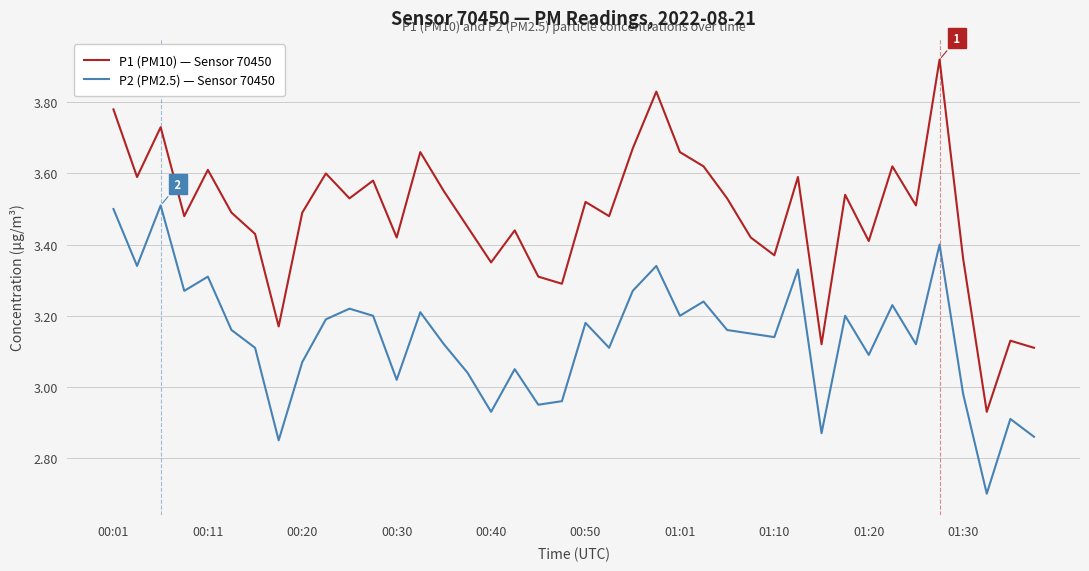

True or false: P1 (PM10) — Sensor 70450 and P2 (PM2.5) — Sensor 70450 cross at least once.

False